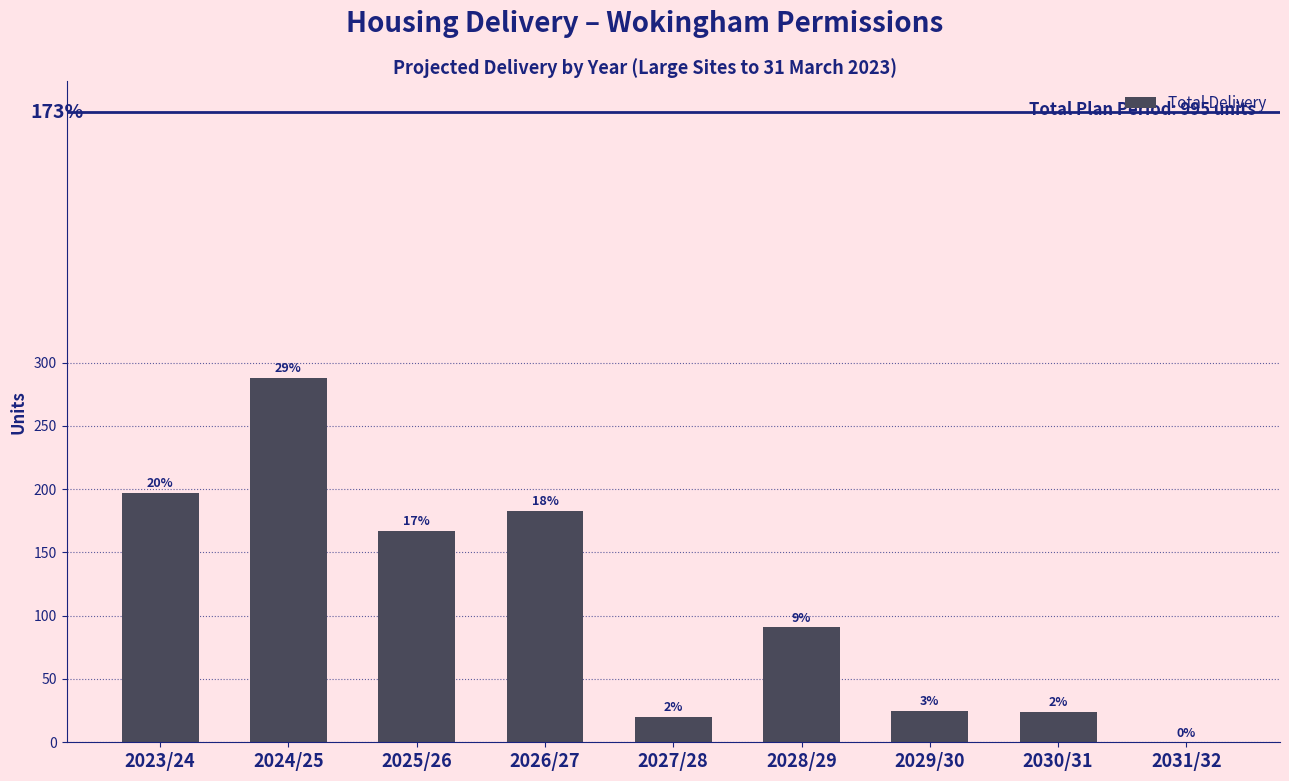

The chart shows a value of 25 at 2029/30. True or false?

True